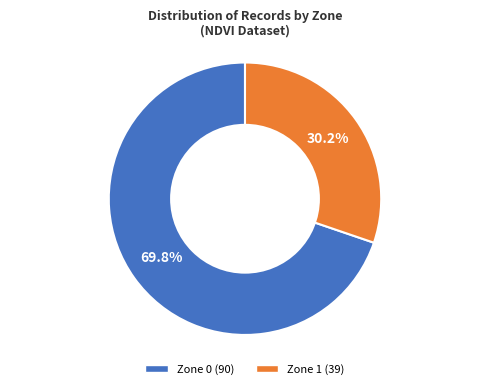

How many segments does this pie chart have?

2